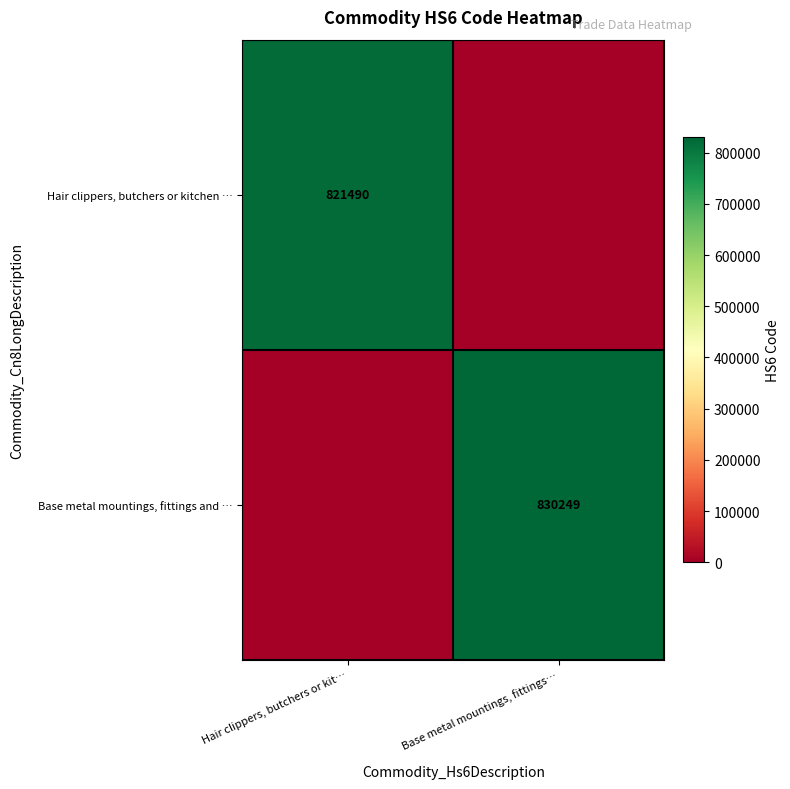

True or false: Base metal mountings, fittings and … has a value of 830249 at Base metal mountings, fittings….

True